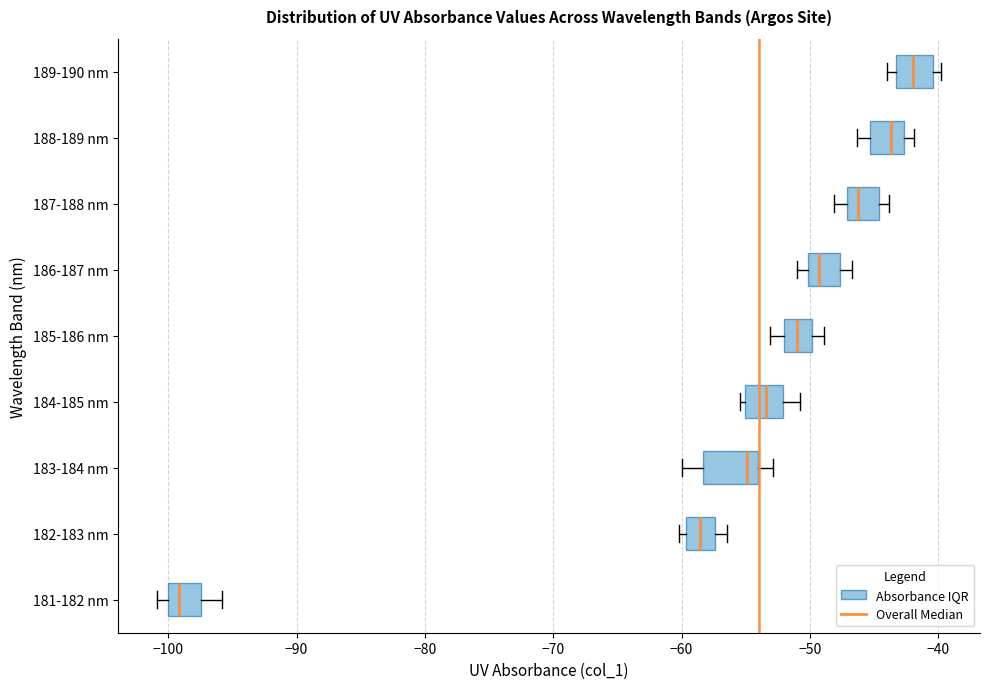

Reading bottom to top, read every box against the x-axis: the position of its median line, the range the box covers, and the ends of its whiskers. The values are not printed on the chart, so give them approximately, as read against the axis.

181-182 nm: median -99, box -100 to -97, whiskers -101 to -96
182-183 nm: median -59, box -60 to -57, whiskers -60 (just left of the box's left edge) to -56
183-184 nm: median -55, box -58 to -54, whiskers -60 to -53
184-185 nm: median -53, box -55 to -52, whiskers -55 (just left of the box's left edge) to -51
185-186 nm: median -51, box -52 to -50, whiskers -53 to -49
186-187 nm: median -49, box -50 to -48, whiskers -51 to -47
187-188 nm: median -46, box -47 to -45, whiskers -48 to -44
188-189 nm: median -44, box -45 to -43, whiskers -46 to -42
189-190 nm: median -42, box -43 to -40, whiskers -44 to -40 (just right of the box's right edge)